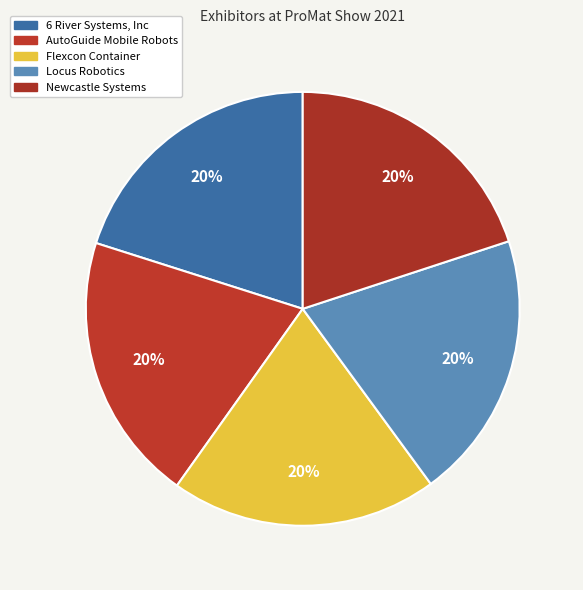

Count the number of slices in the pie.

5